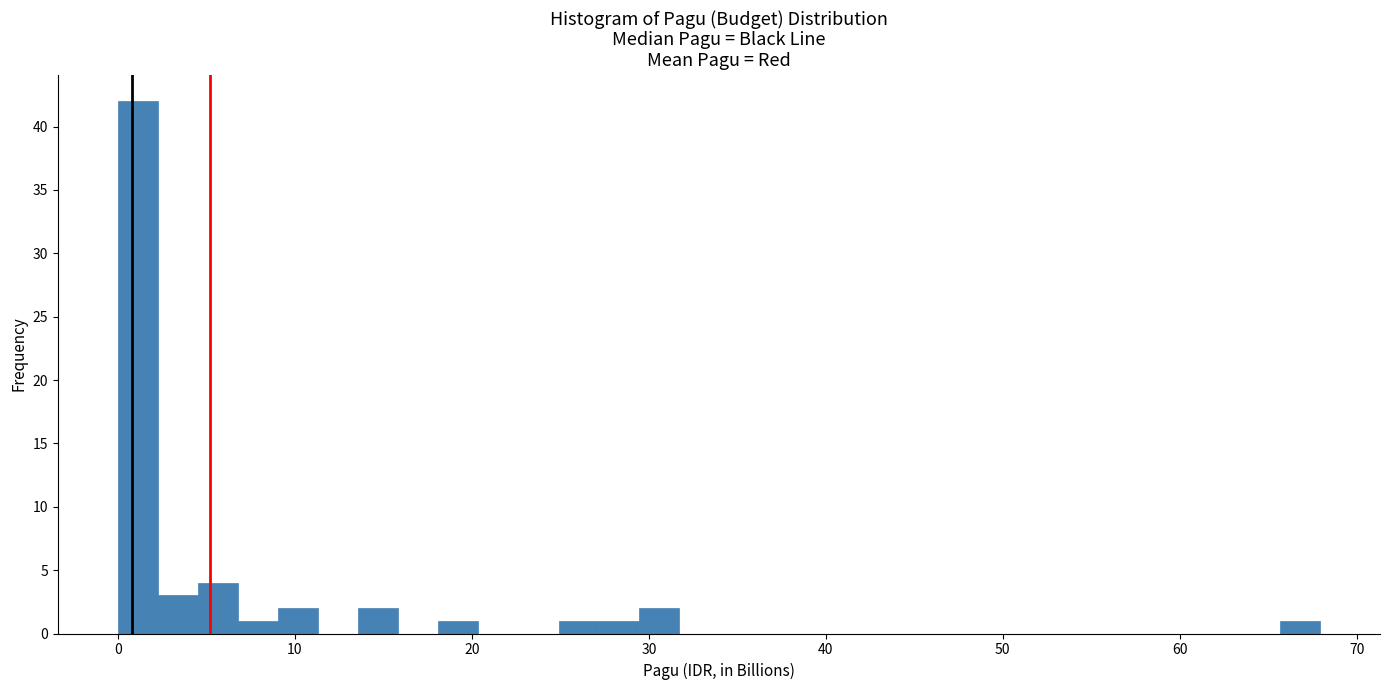

Around what value on the x-axis is the tallest bar? Give the approximate position of its centre, as read against the axis.

1